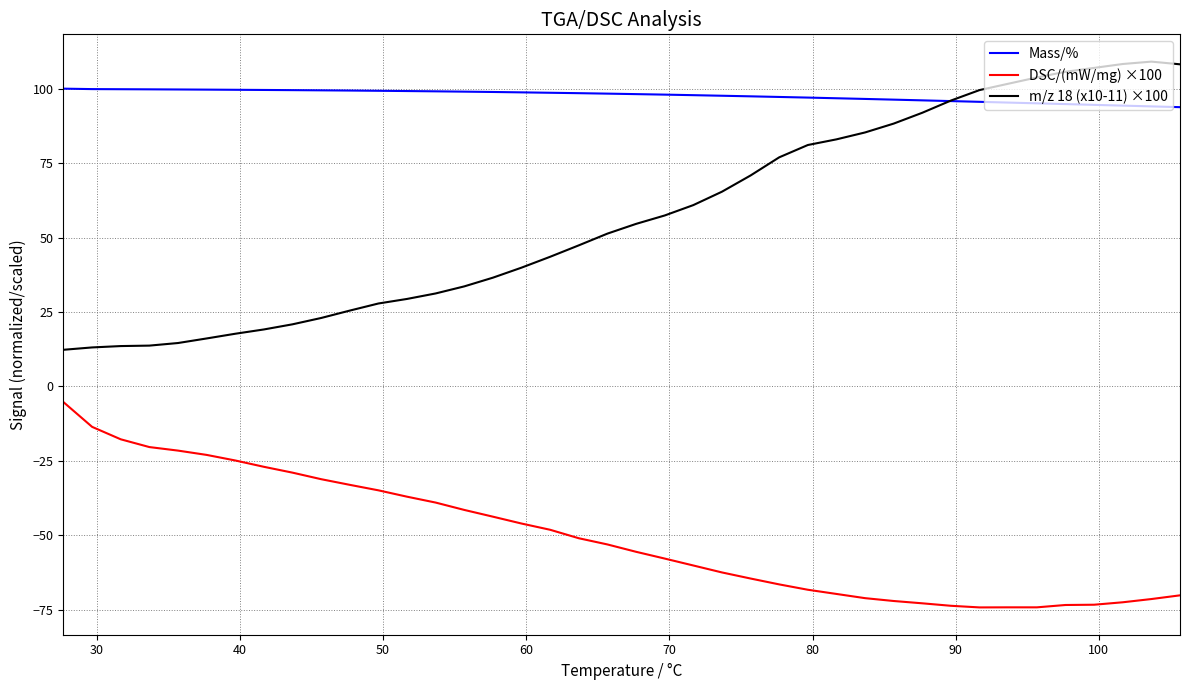

List the series in order of their peak value, highest first.

m/z 18 (x10-11) ×100, Mass/%, DSC/(mW/mg) ×100